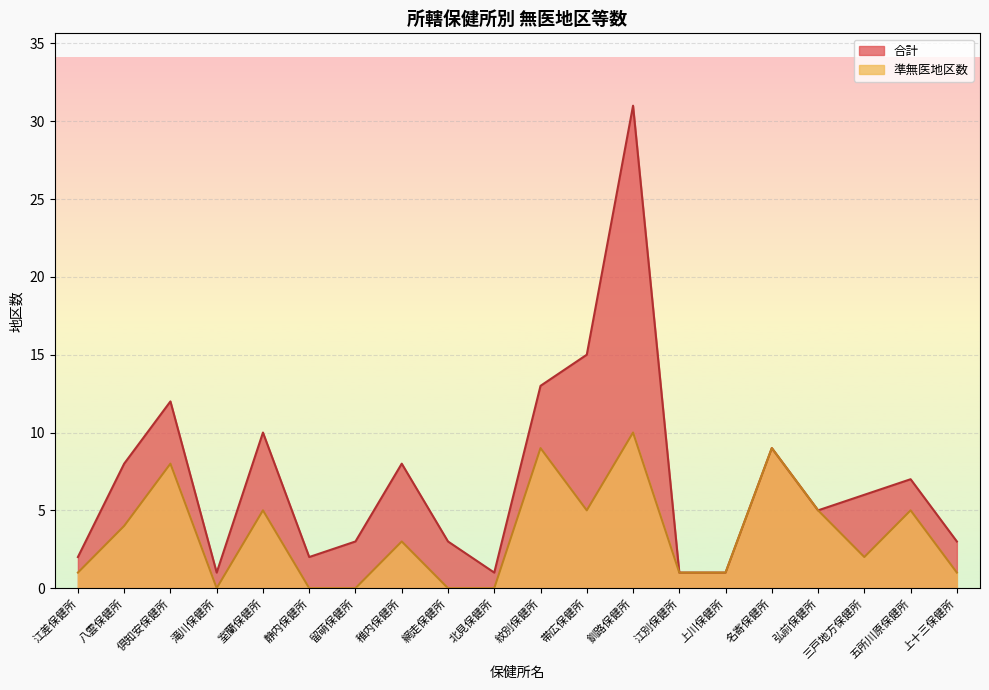

What is the label of the 9th point from the right?

帯広保健所